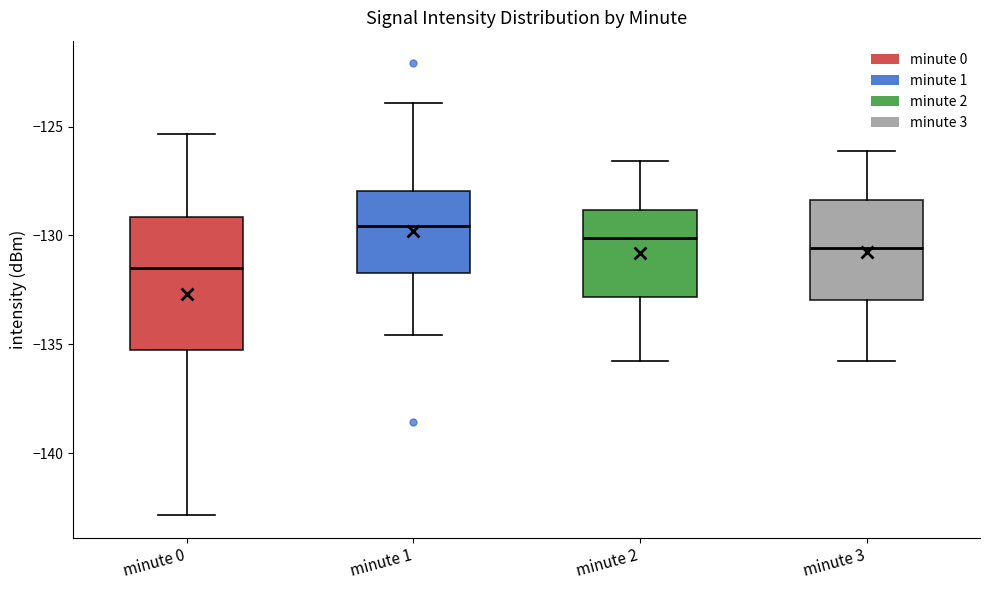

Where does the median line of the box for minute 1 sit on the y-axis? The values are not printed on the chart, so give them approximately, as read against the axis.

-129.5